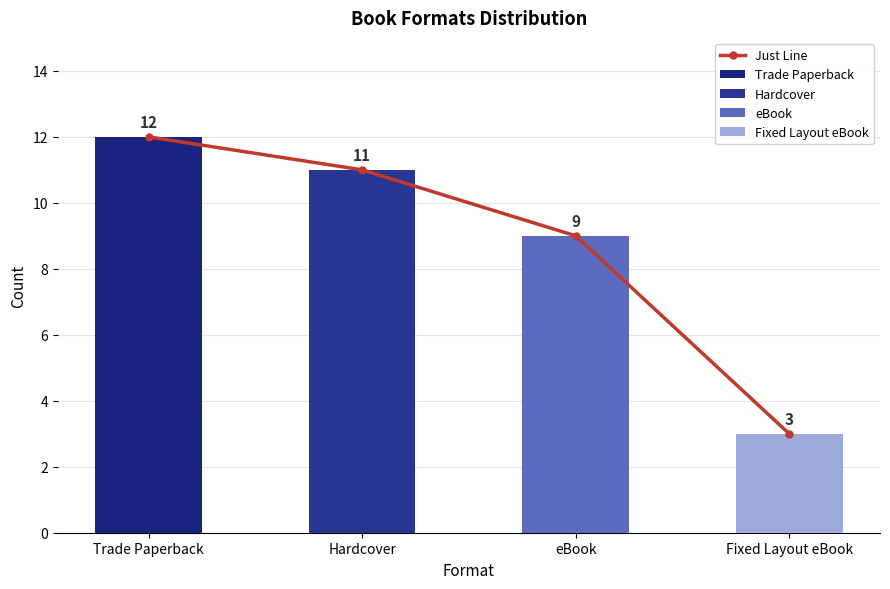

What is the difference between the second highest and second lowest values?

2